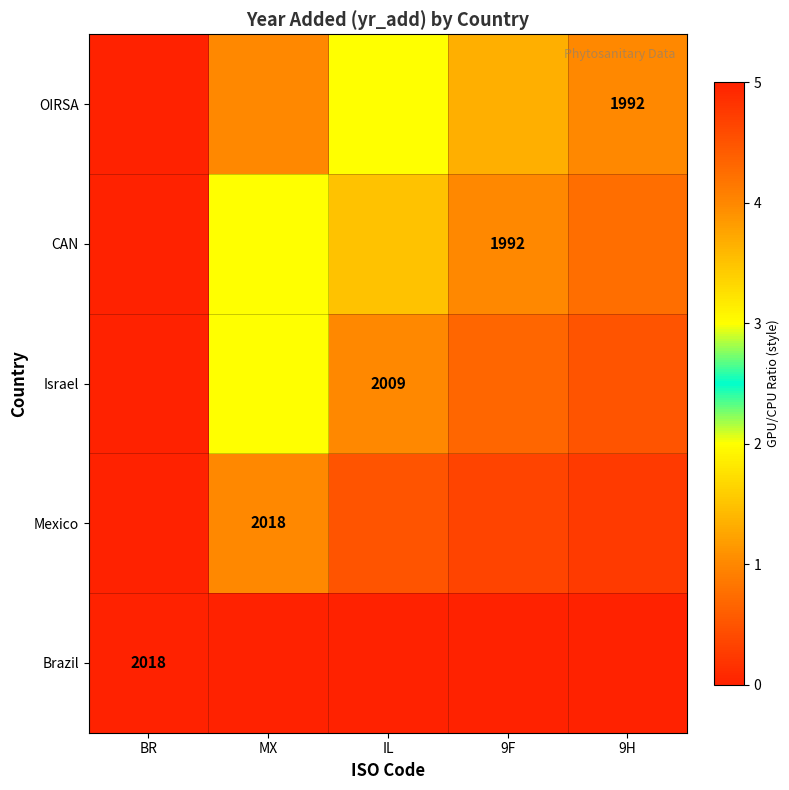

Is the value of Israel at IL greater than the value of OIRSA at 9H?

Yes